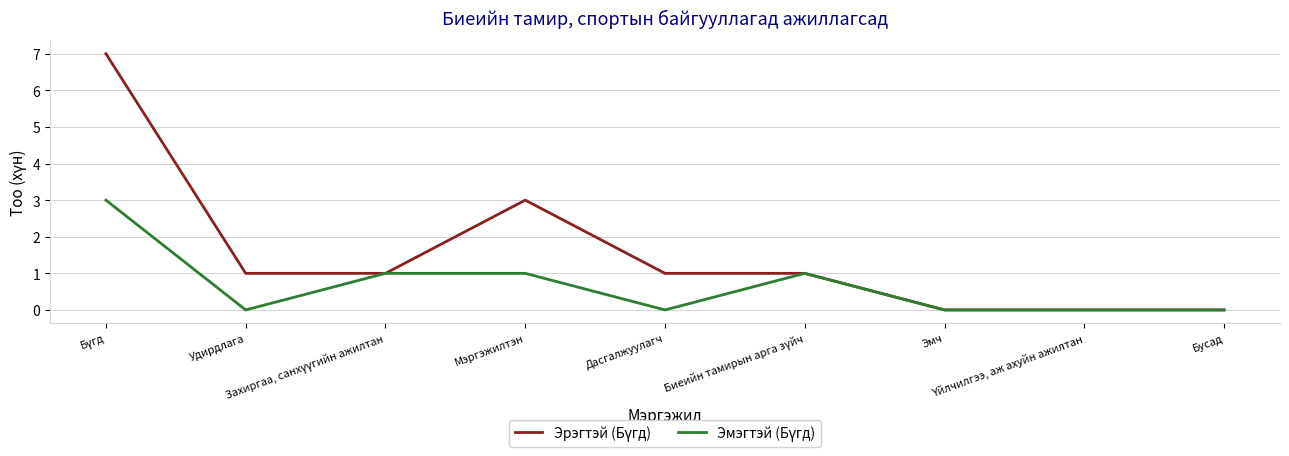

Reading left to right, list all the values displayed in this chart.

Эрэгтэй (Бүгд): Бүгд=7	Удирдлага=1	Захиргаа, санхүүгийн ажилтан=1	Мэргэжилтэн=3	Дасгалжуулагч=1	Биеийн тамирын арга зүйч=1	Эмч=0	Үйлчилгээ, аж ахуйн ажилтан=0	Бусад=0
Эмэгтэй (Бүгд): Бүгд=3	Удирдлага=0	Захиргаа, санхүүгийн ажилтан=1	Мэргэжилтэн=1	Дасгалжуулагч=0	Биеийн тамирын арга зүйч=1	Эмч=0	Үйлчилгээ, аж ахуйн ажилтан=0	Бусад=0